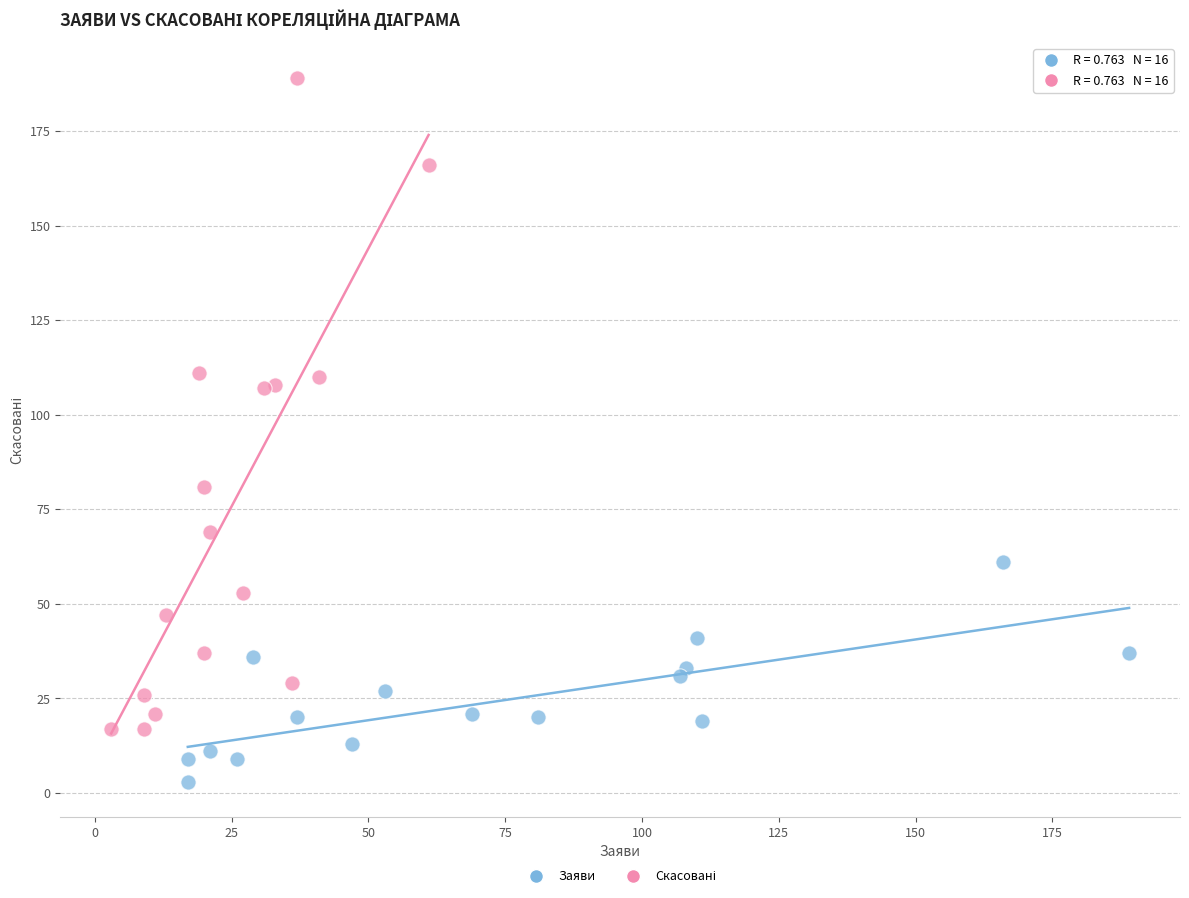

Which series contains the lowest Y value?

Заяви